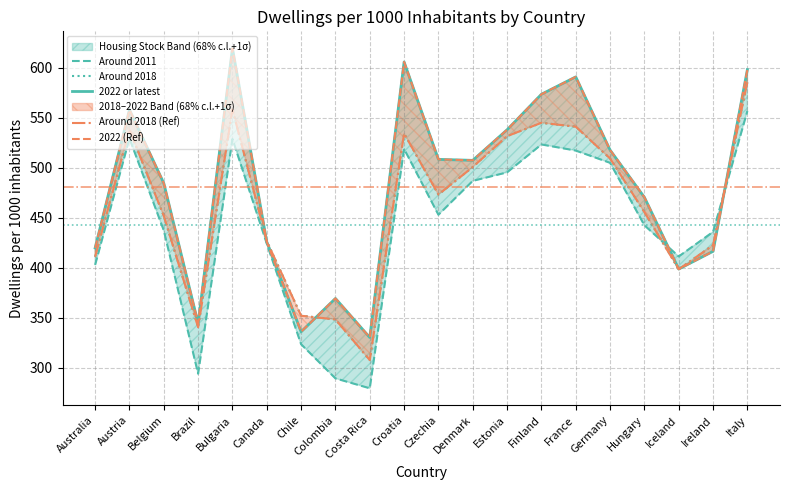

Is this an area chart (filled region under the line)?

No